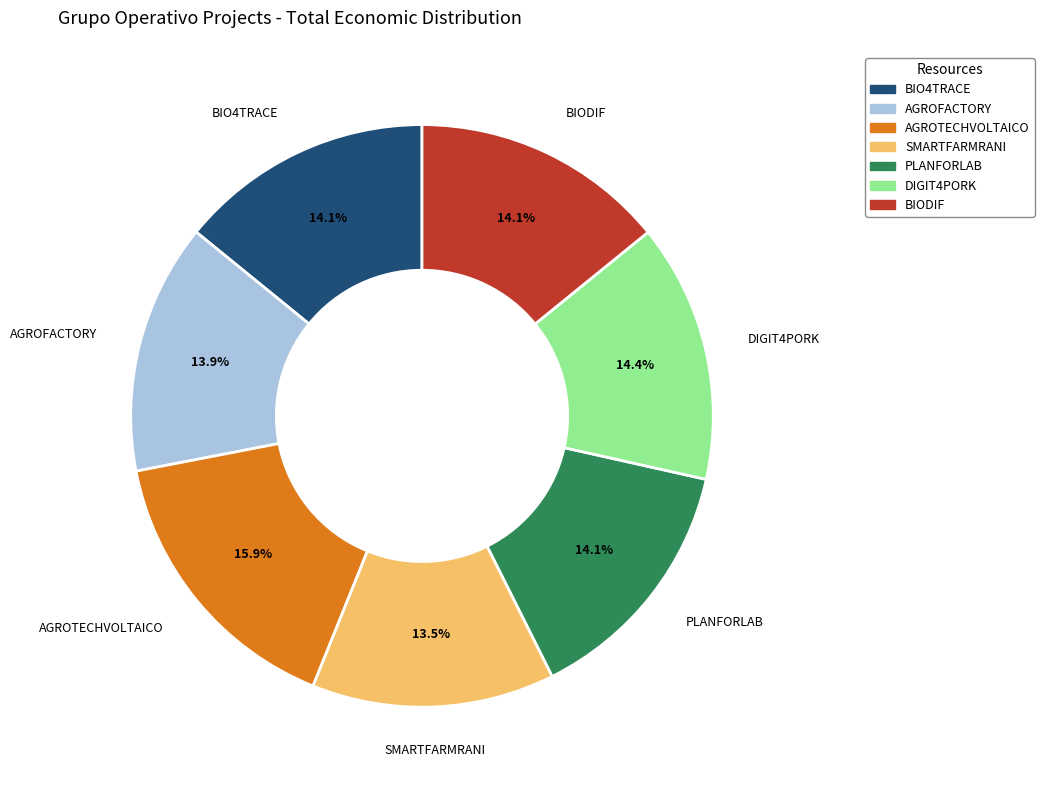

What is the ratio of the value at AGROFACTORY to the value at BIO4TRACE?

1.0